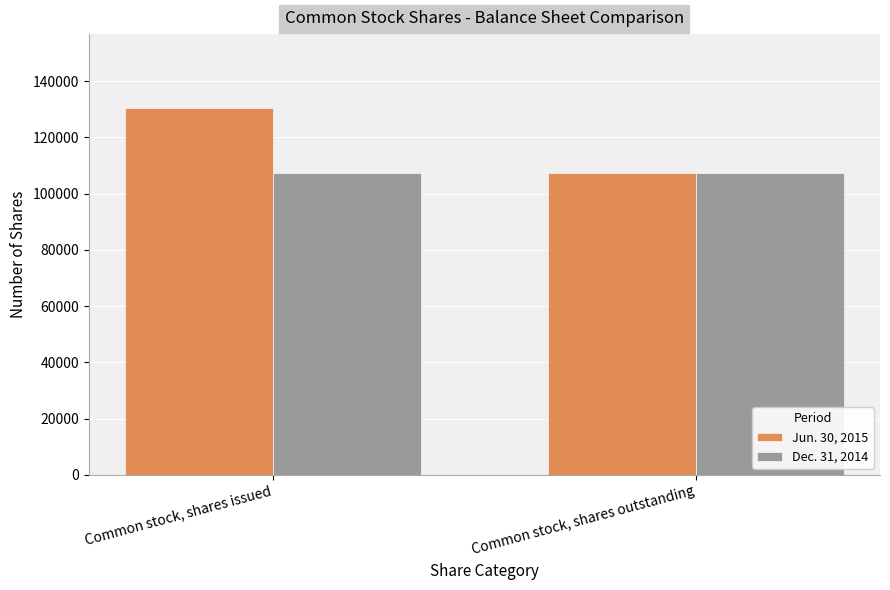

How many bars are there in total?

4